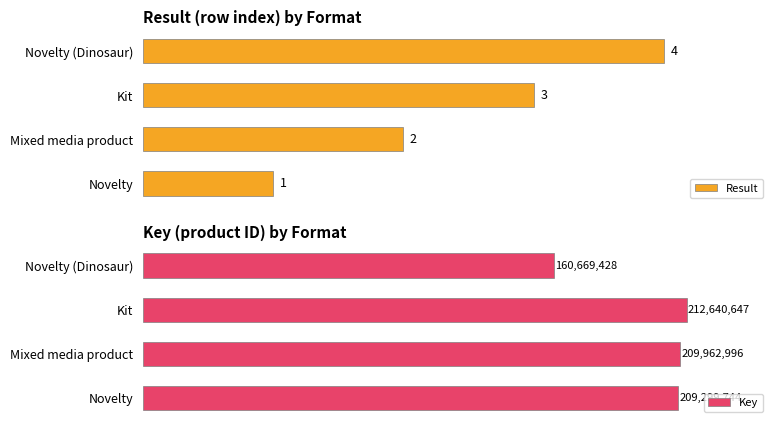

List the labels in order of Result value, smallest first.

Novelty, Mixed media product, Kit, Novelty (Dinosaur)